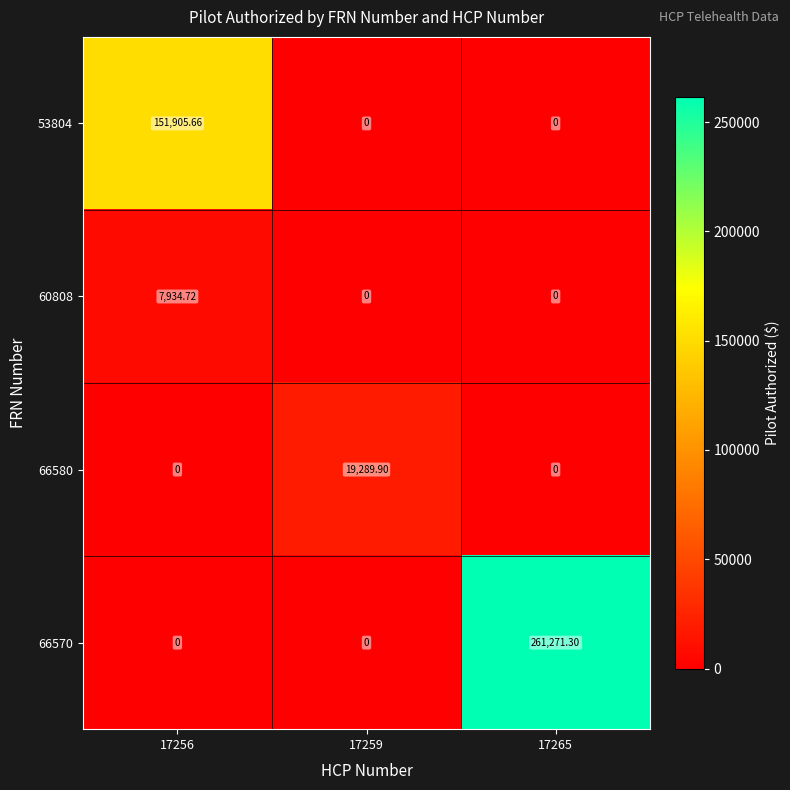

Which series changed the most between 17256 and 17265?

66570